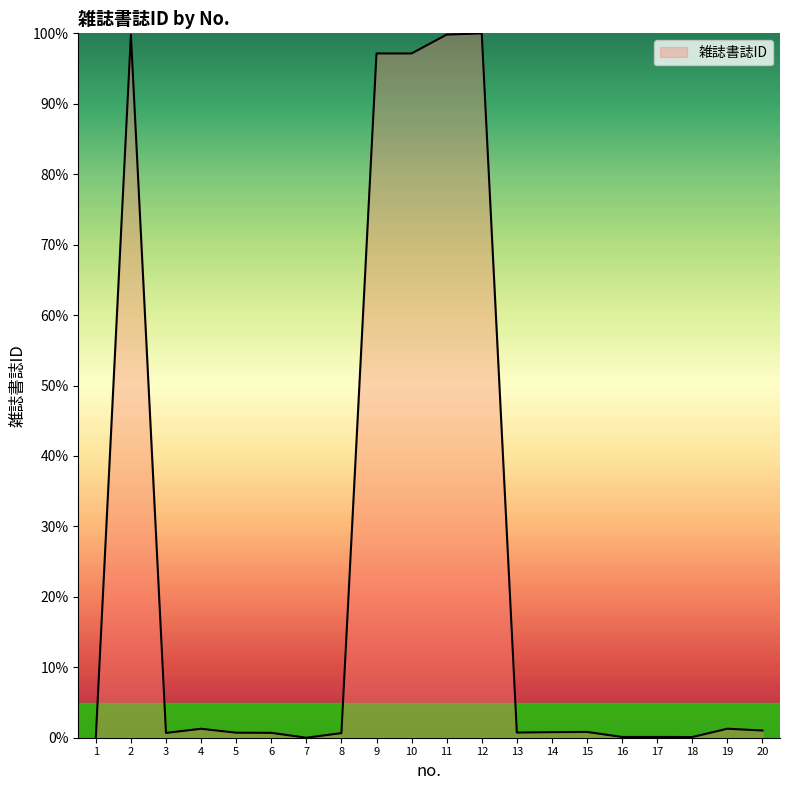

The chart shows a value of 172.5 at 10. True or false?

False